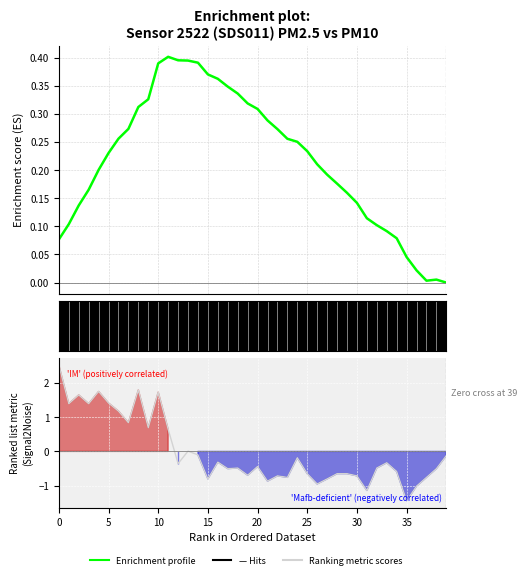

How many interior local peaks (higher than both neighbors) does the data have?

11